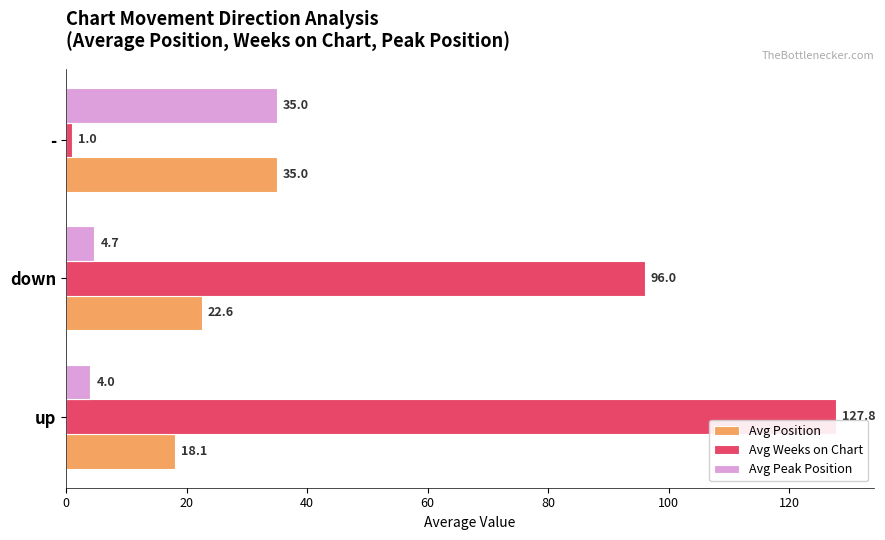

What is the greatest value displayed?

127.8